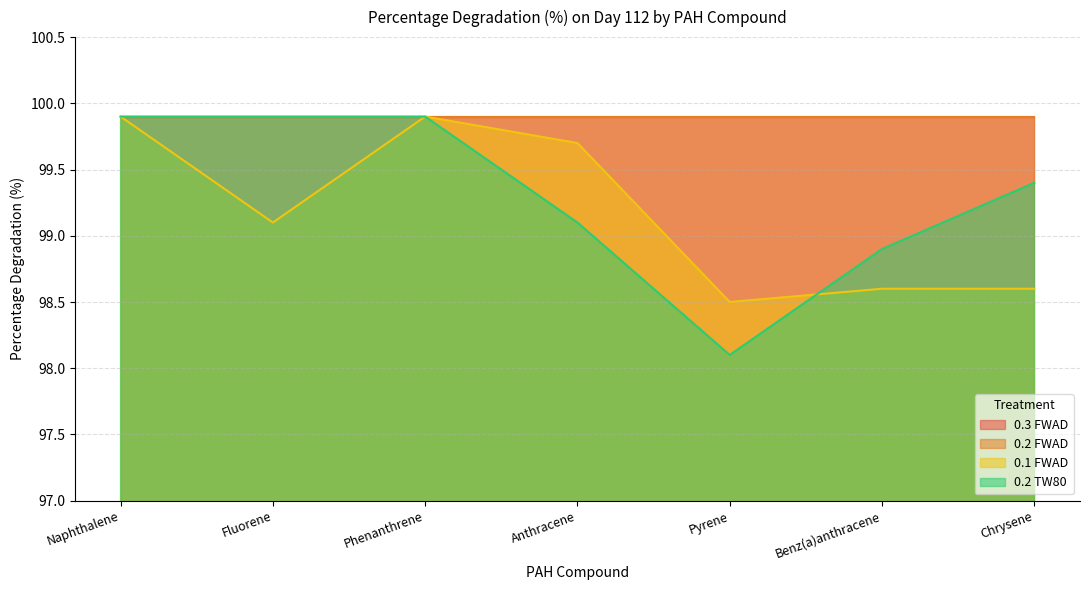

What is the label of the 6th point from the right?

Fluorene